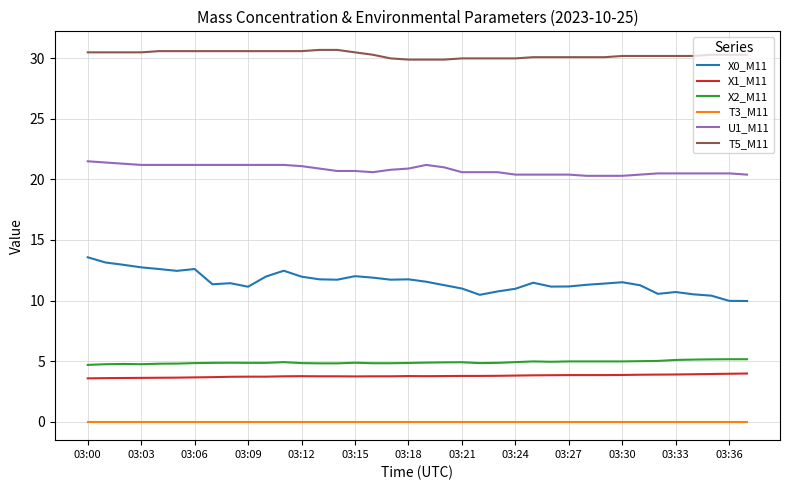

Which series has the largest total across all categories?

T5_M11